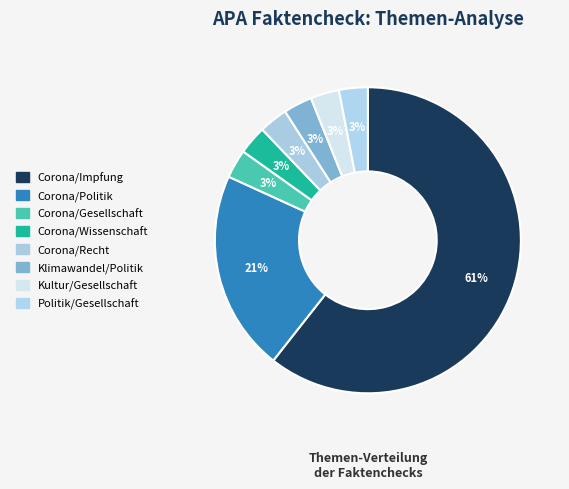

To the nearest percent, what is the average slice percentage?

12%